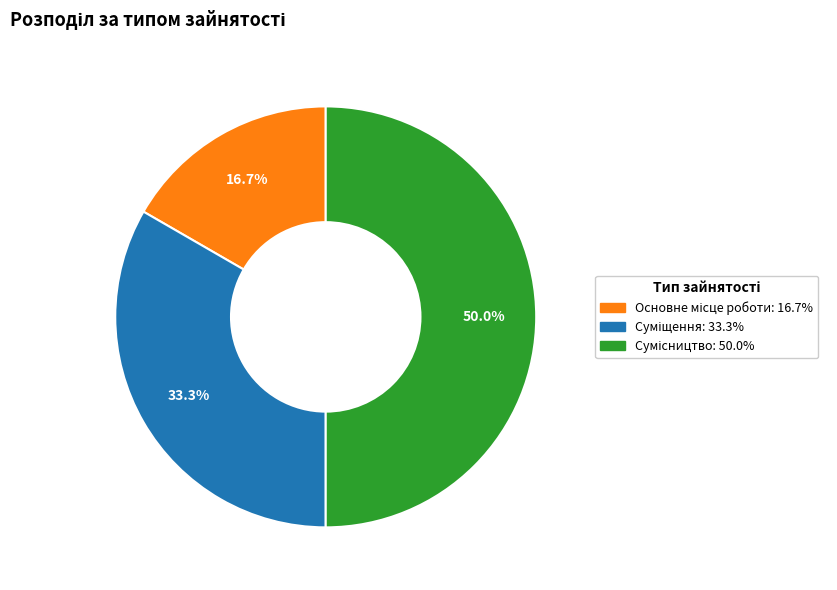

Rank the categories by value from lowest to highest.

Основне місце роботи, Суміщення, Сумісництво